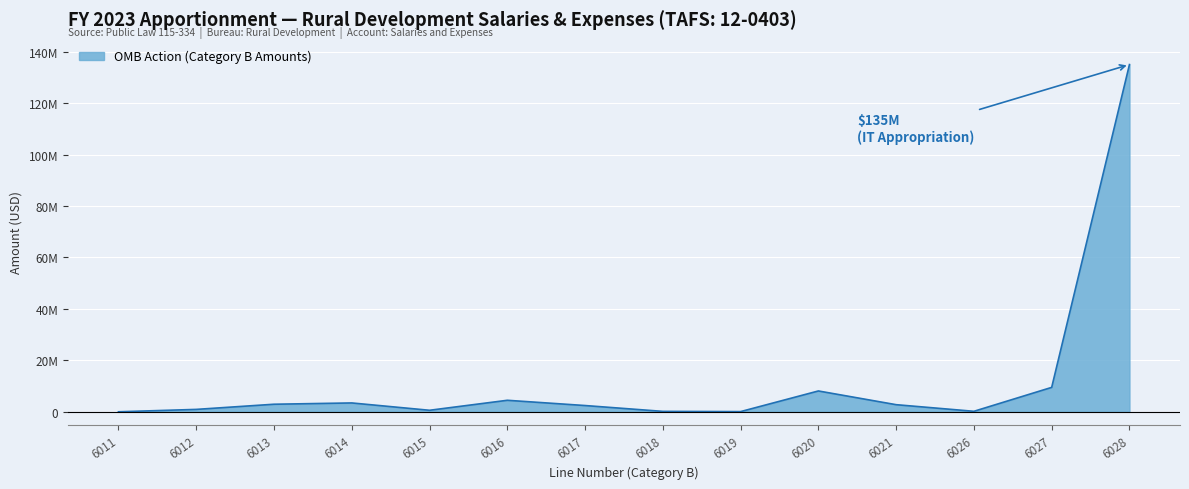

Which category has the highest value across all series?

6028